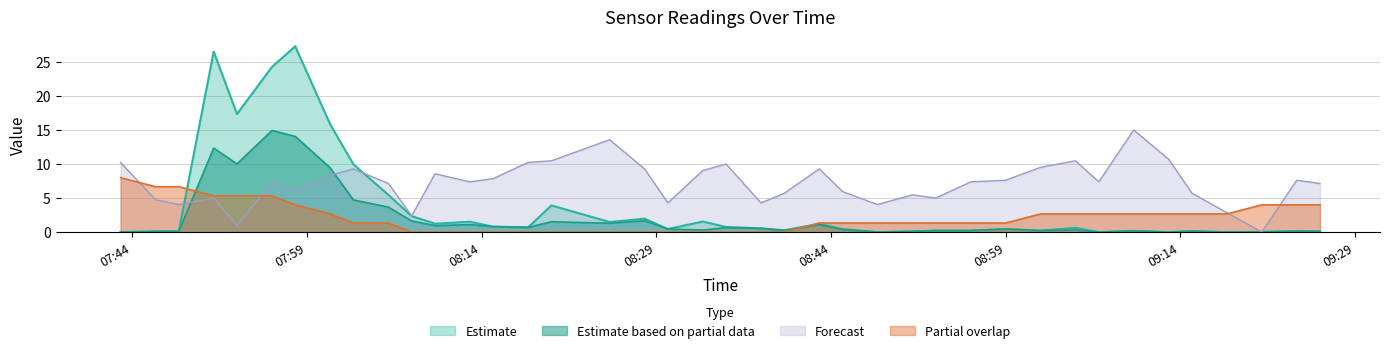

Which series has the largest range (max minus min)?

Estimate